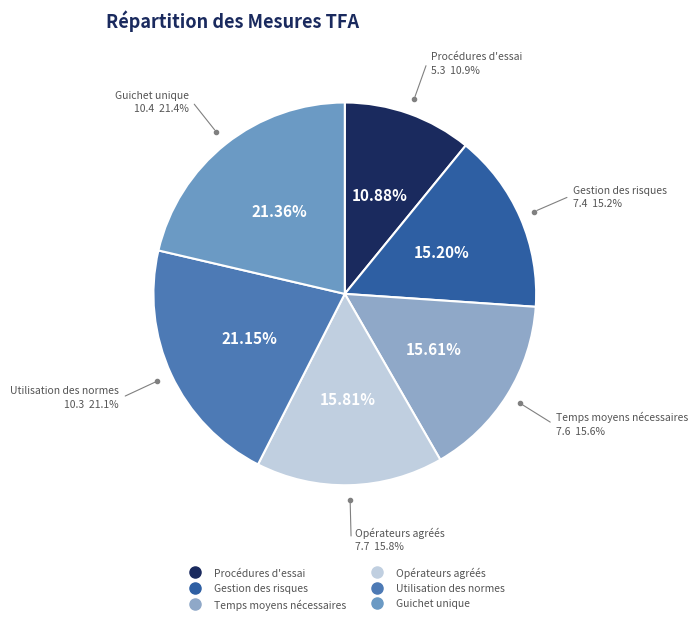

How many slices are in this pie chart?

6